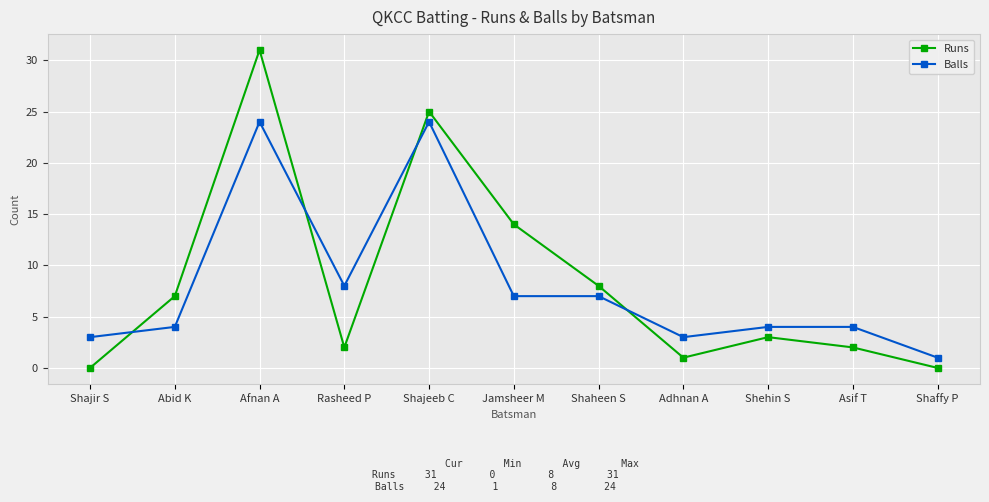

Which series ends up on top after the final intersection of Runs and Balls?

Balls